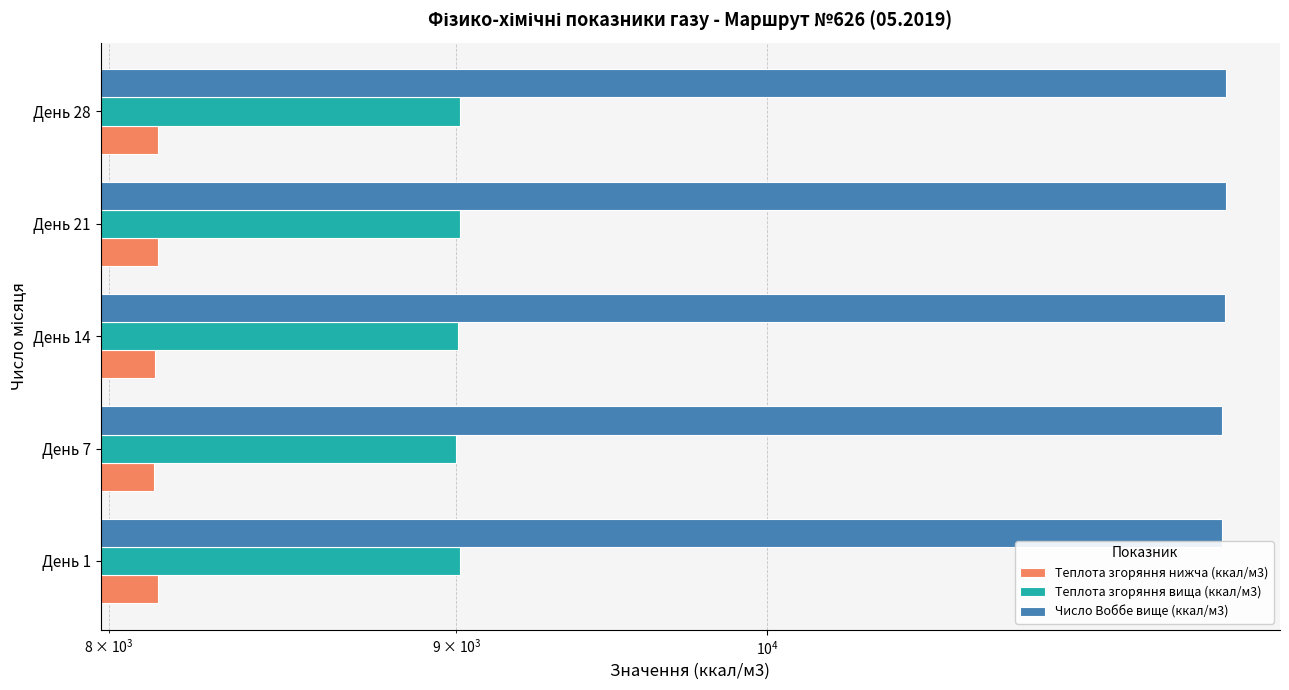

What is the lowest value of the Теплота згоряння вища (ккал/м3) series?

8999.7